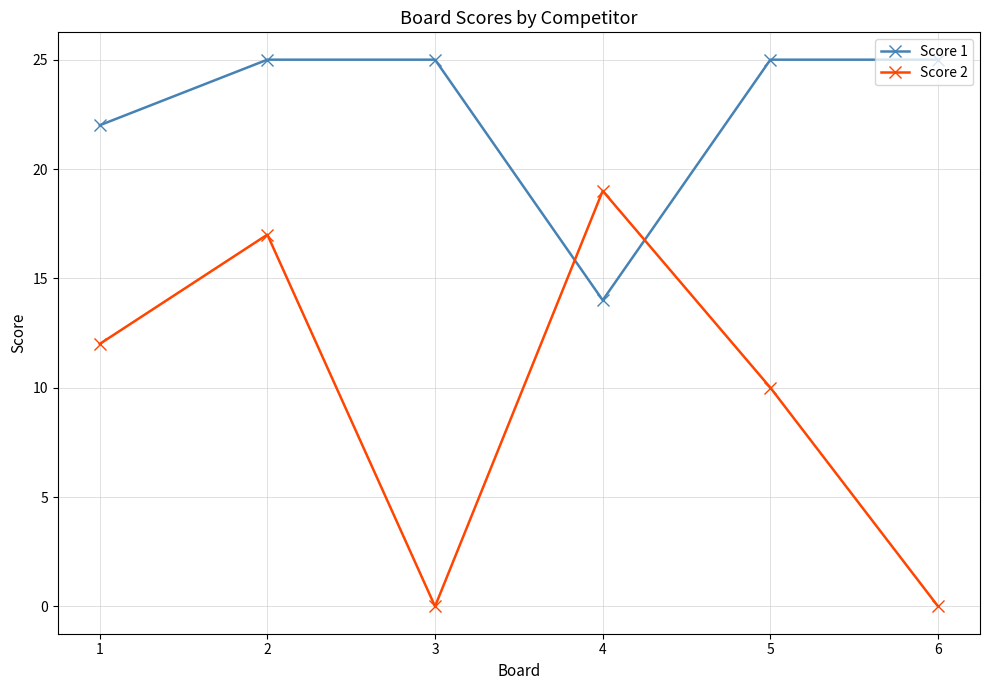

What is the difference between the maximum and minimum values in the Score 2 series?

19